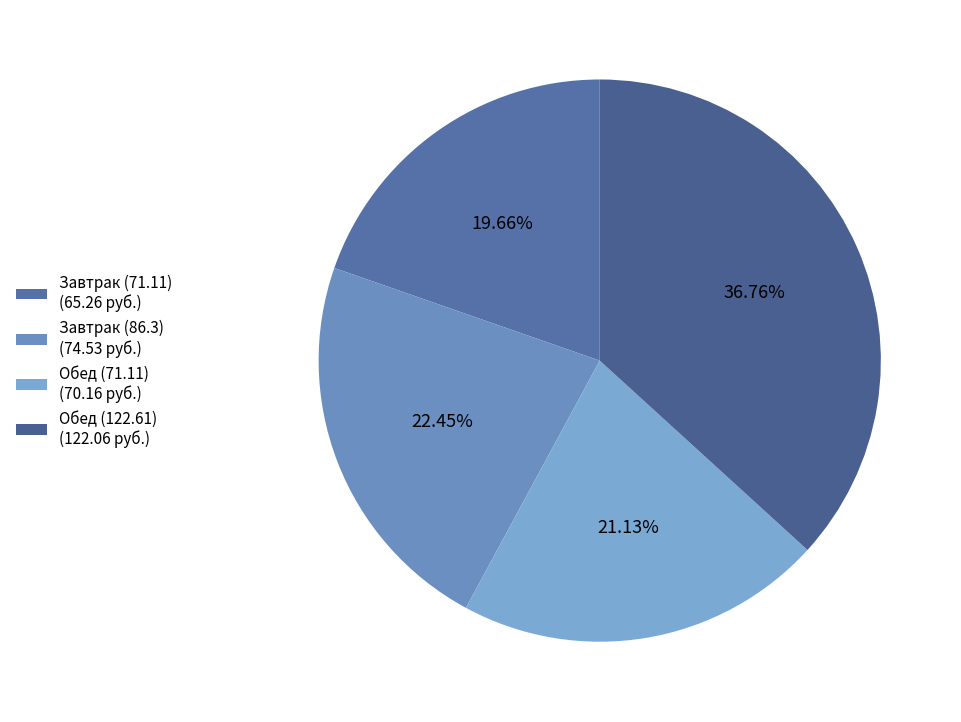

Rank the categories by value from lowest to highest.

Завтрак (71.11), Обед (71.11), Завтрак (86.3), Обед (122.61)